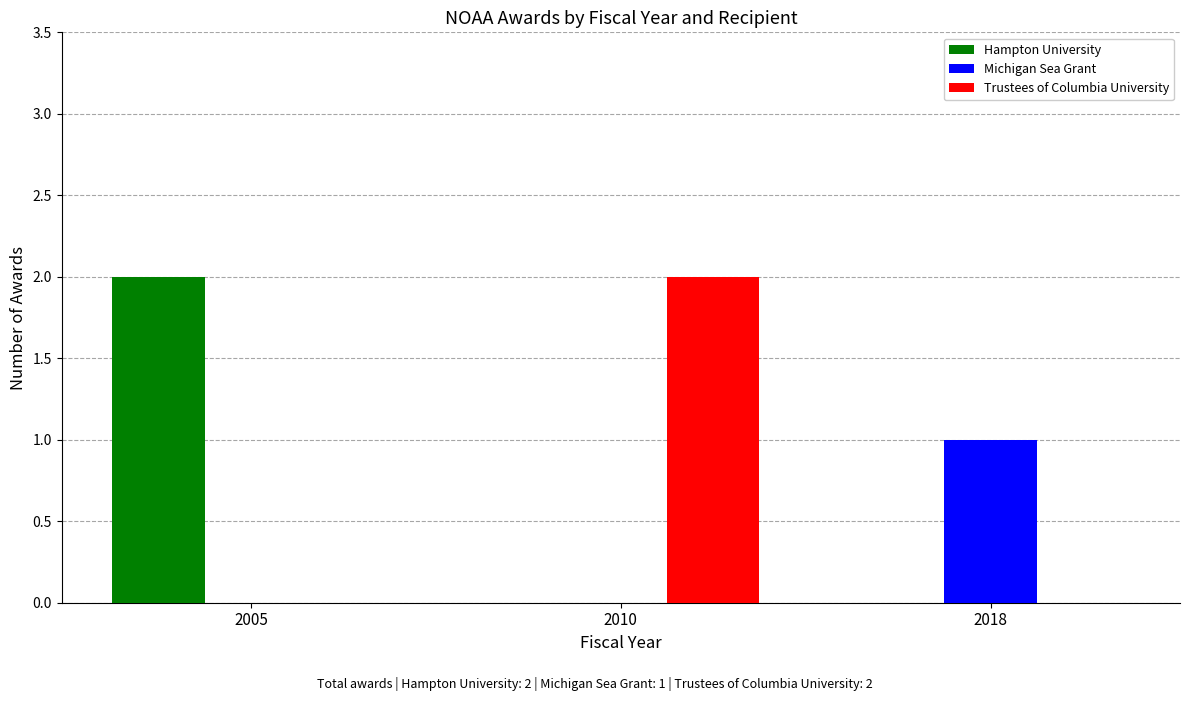

Is the value of Michigan Sea Grant at 2005 greater than the value of Trustees of Columbia University at 2010?

No